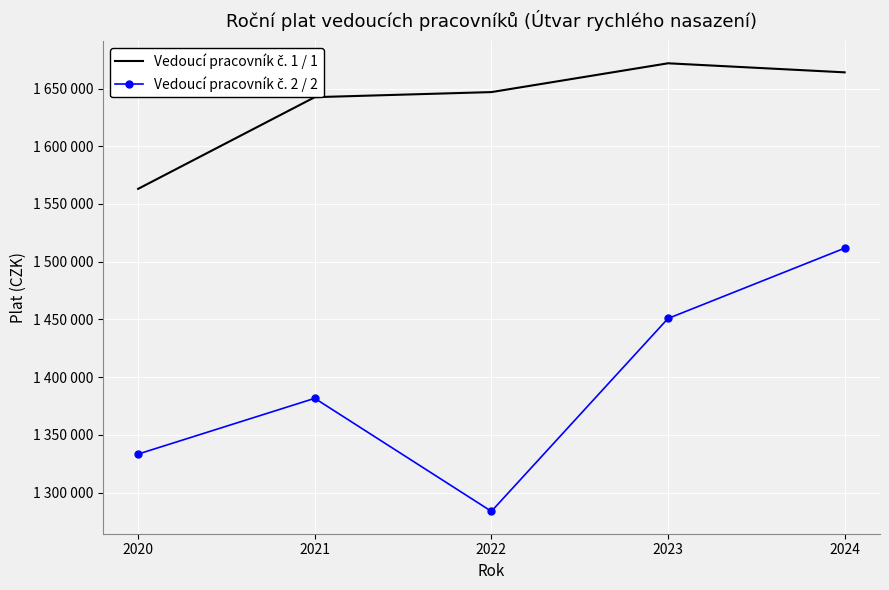

What value does the Vedoucí pracovník č. 2 / 2 series have at 2022, to the nearest 100?

1283700